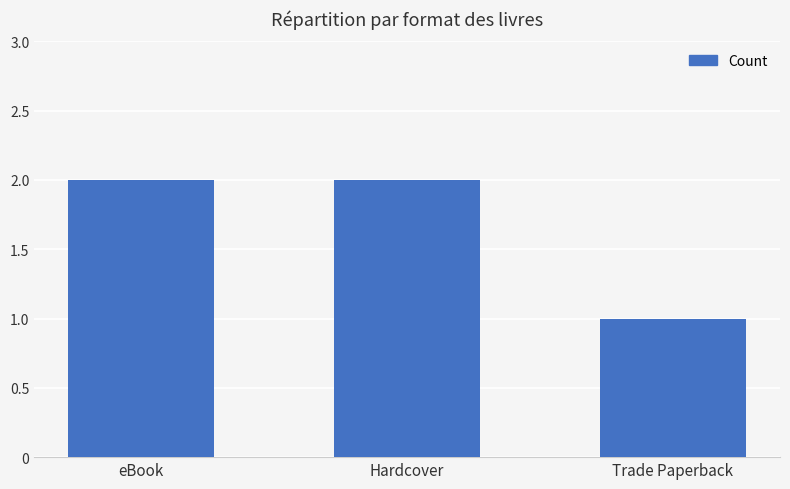

Read the value at eBook.

2